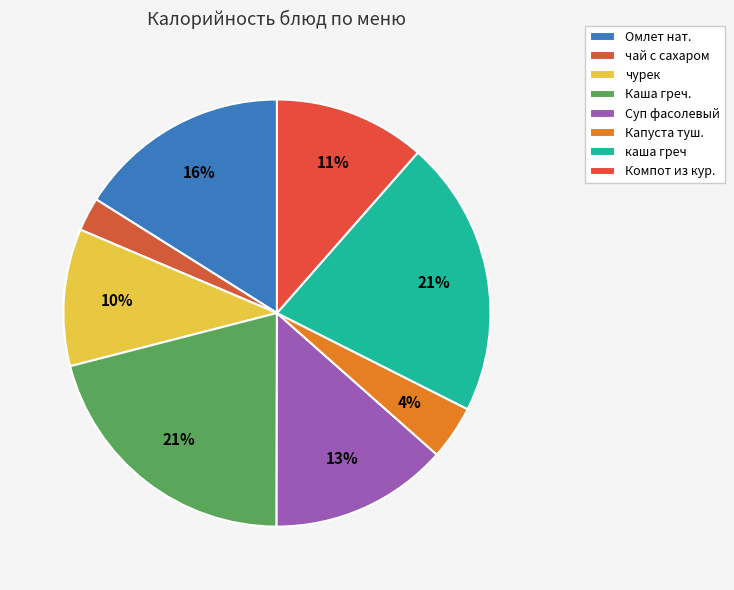

What percentage is the Омлет нат. slice, to the nearest percent?

16%